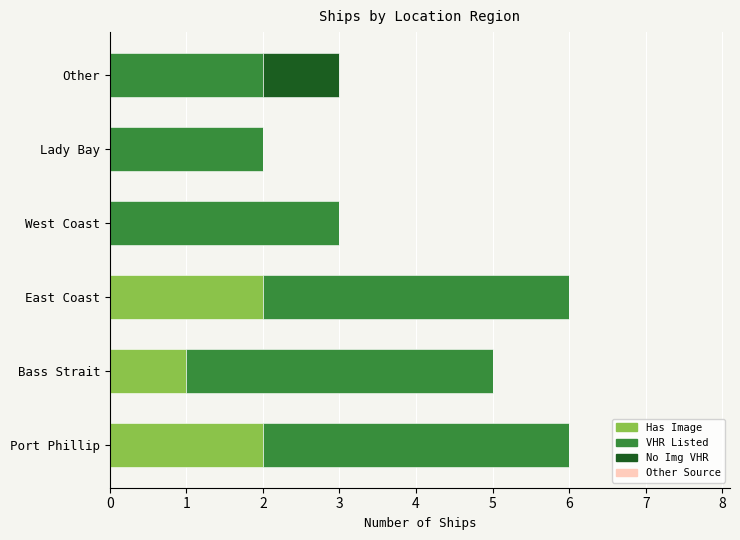

What is the difference between the second highest and second lowest values in the VHR Listed series?

2.0